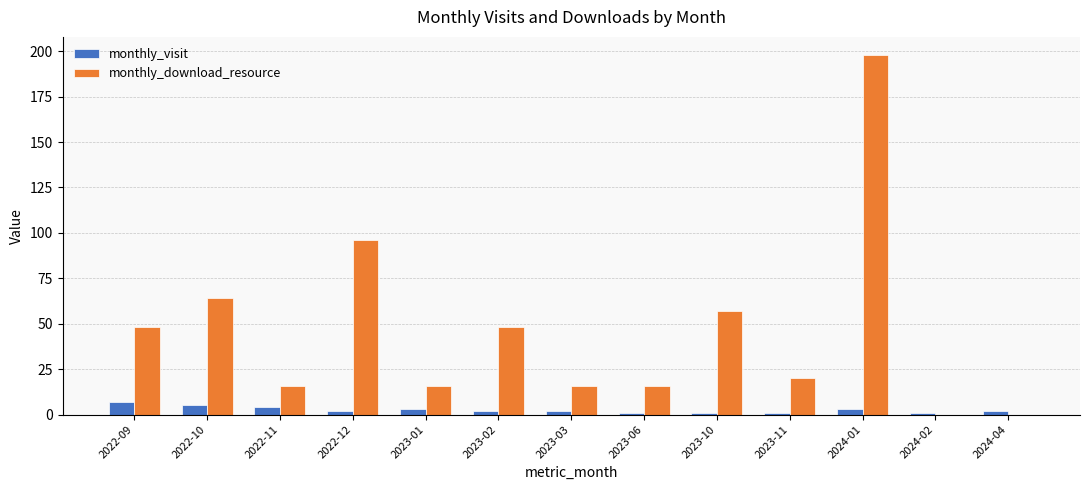

What is the spread (max minus min) of values at 2023-10?

56